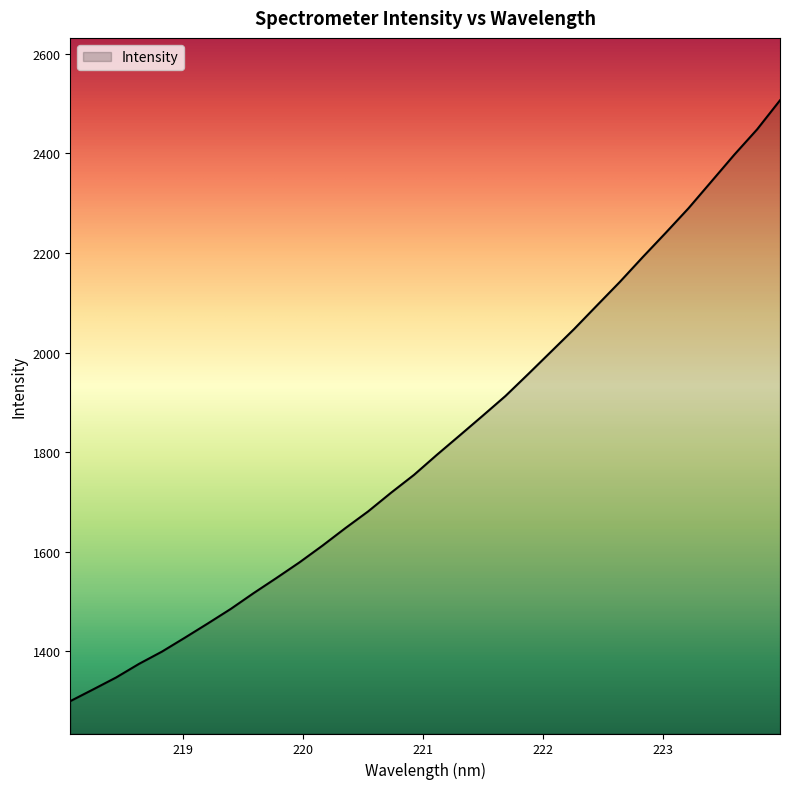

True or false: there are more than 0 points higher than both neighbors.

False